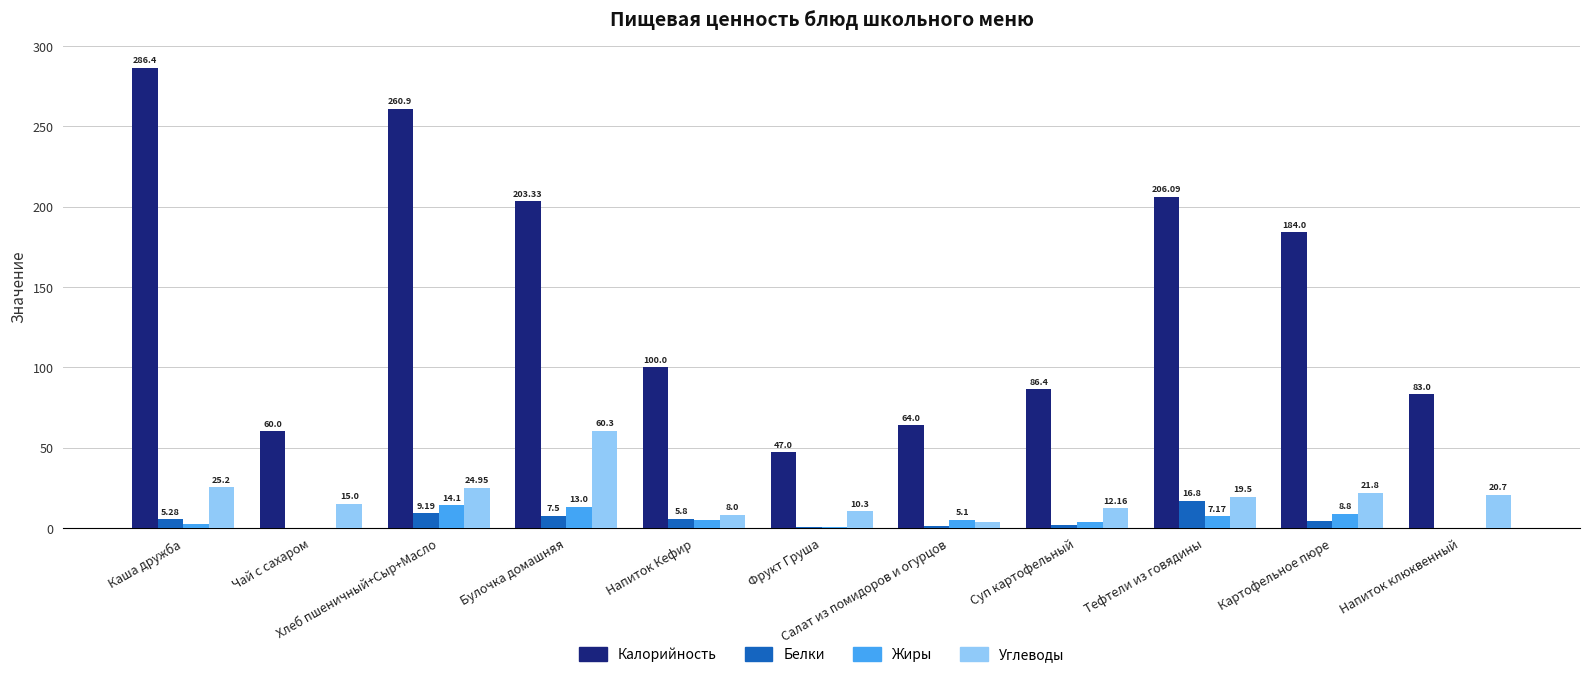

Which series has the largest total across all categories?

Калорийность